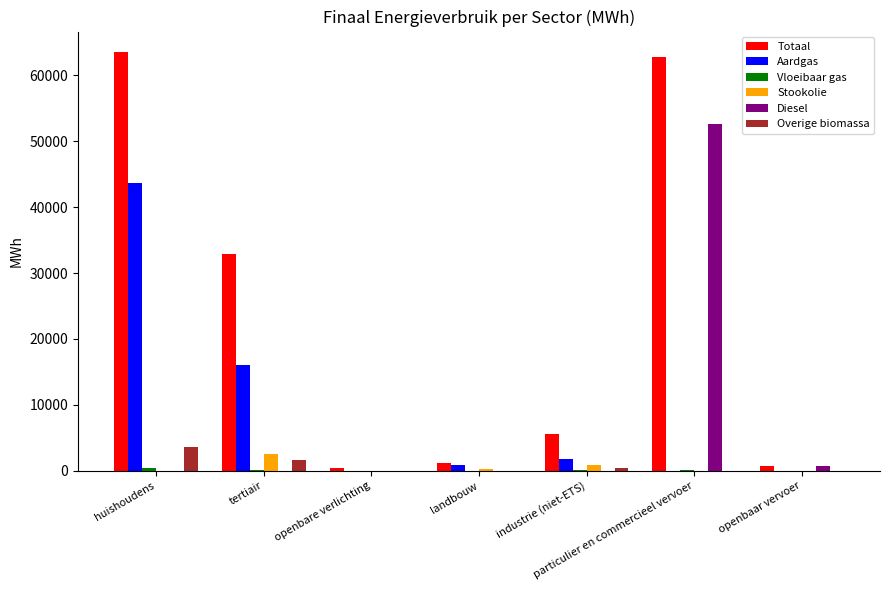

What is the total value across all series at industrie (niet-ETS)?

8891.7